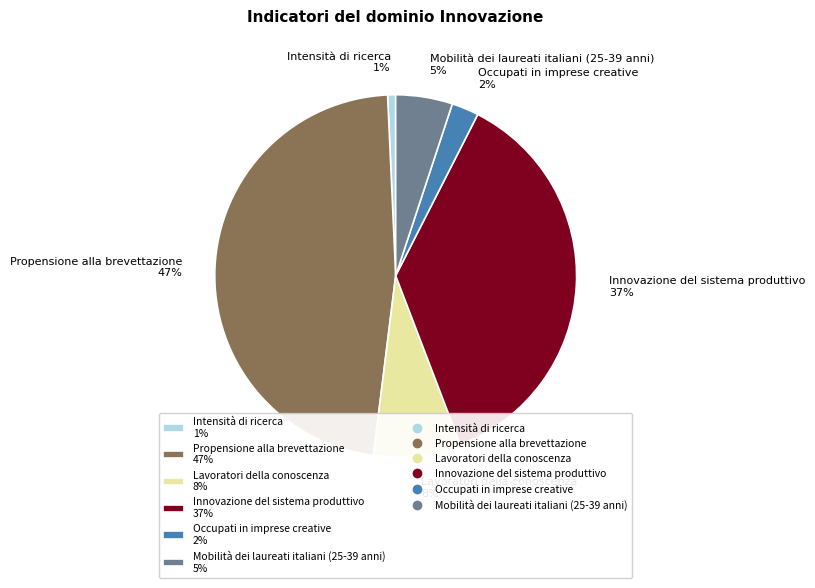

Is there any slice that represents more than half of the pie?

No